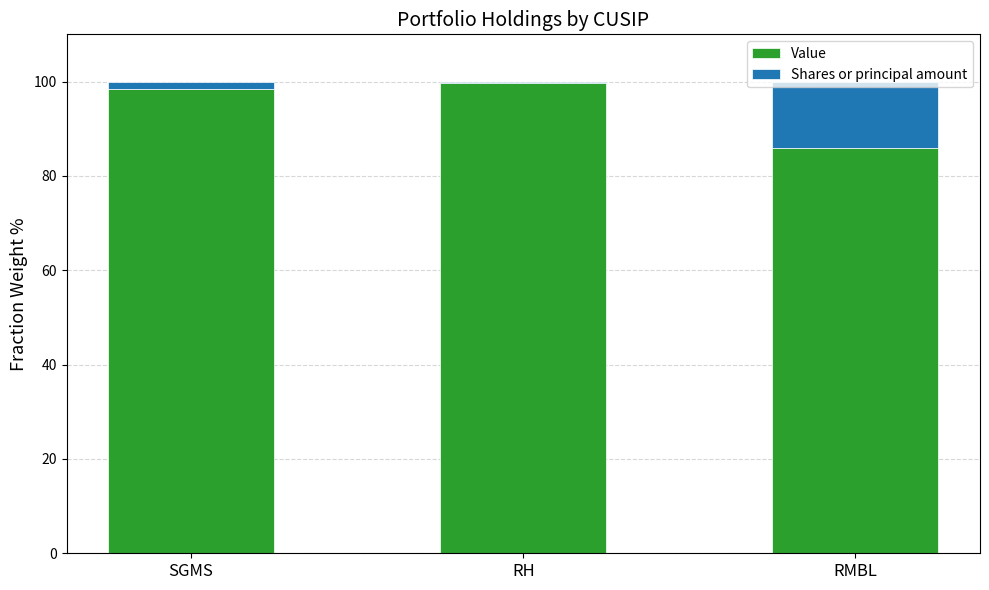

How many data points in Value are less than 98?

1